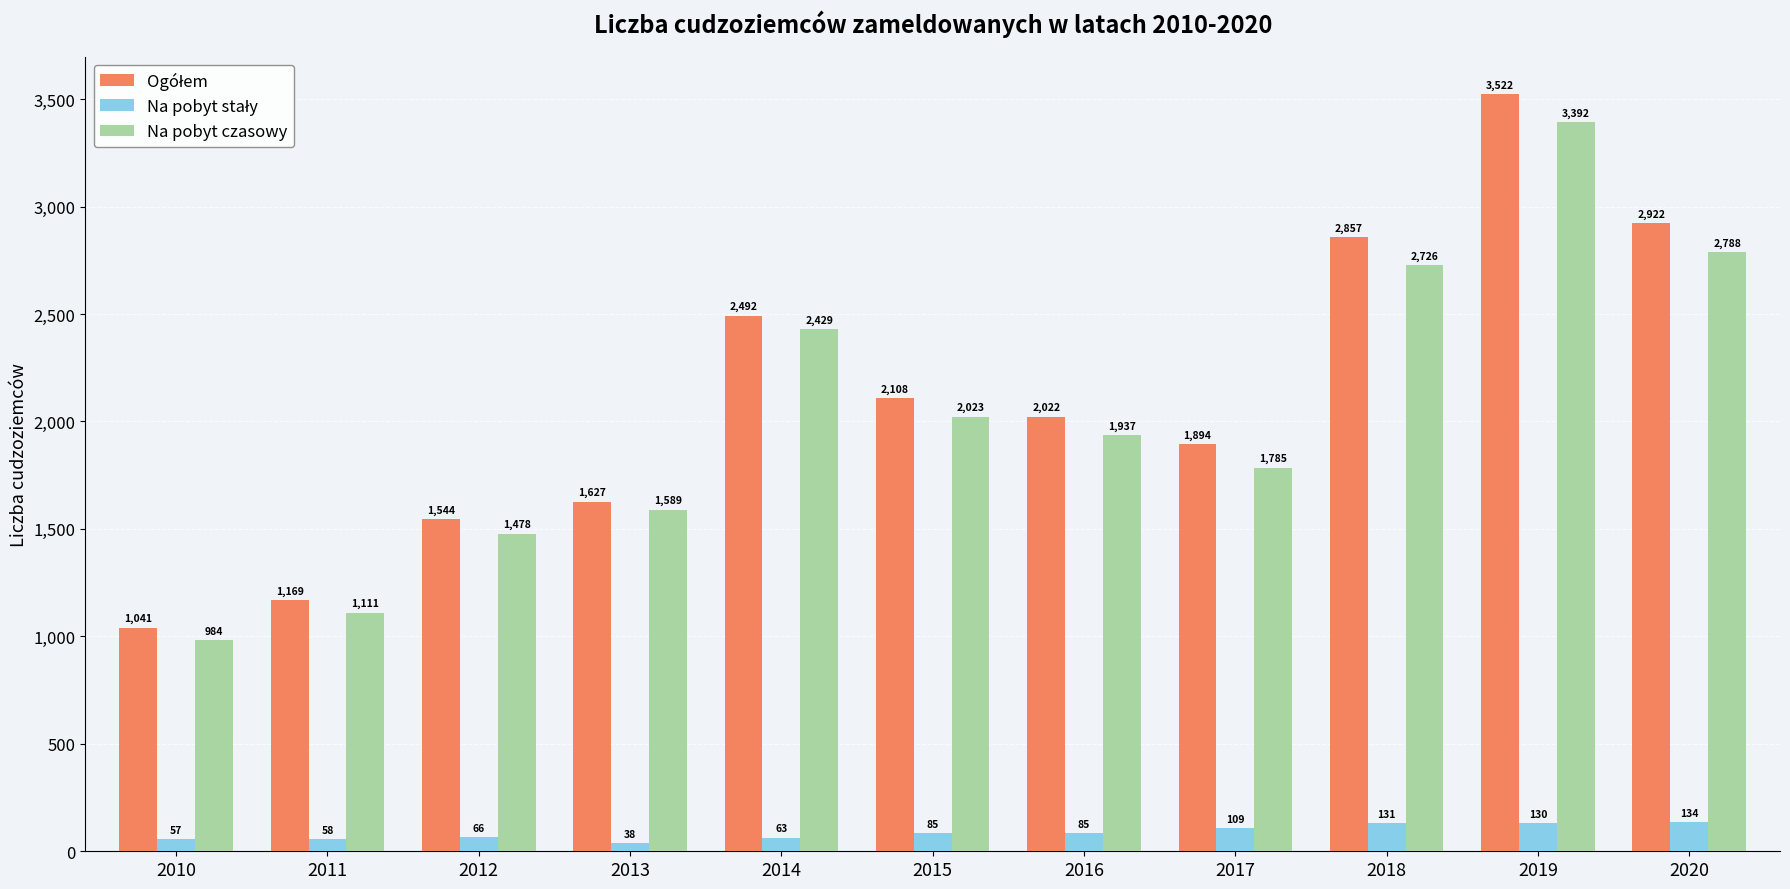

At which category is the sum across all series the highest?

2019